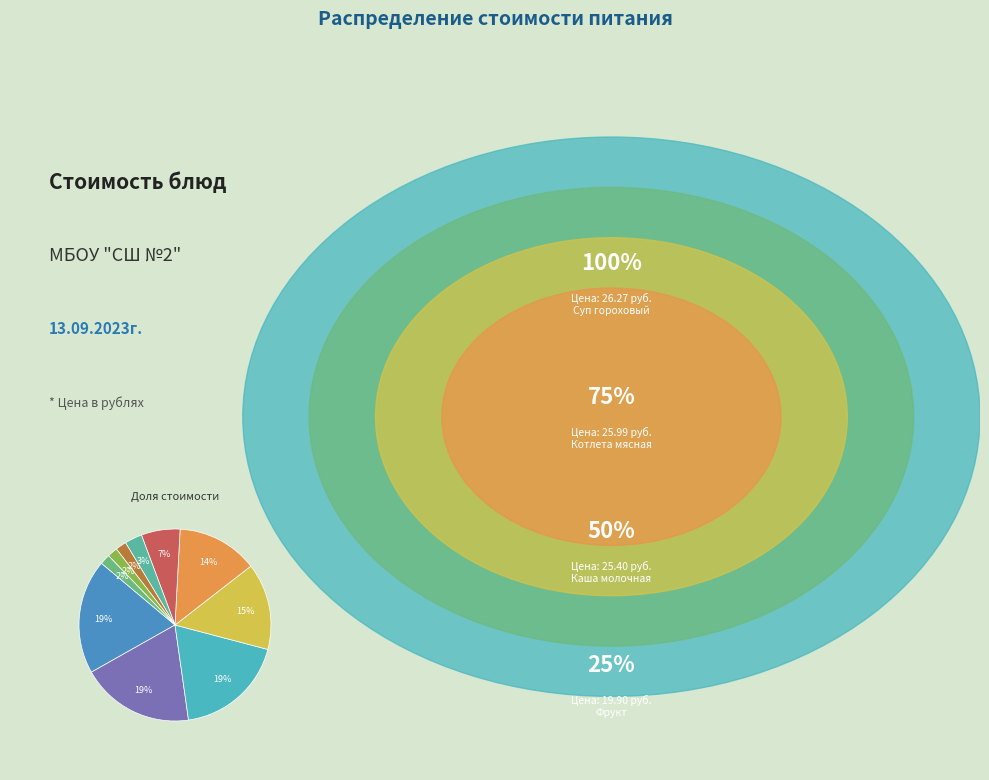

Count the number of slices in the pie.

10